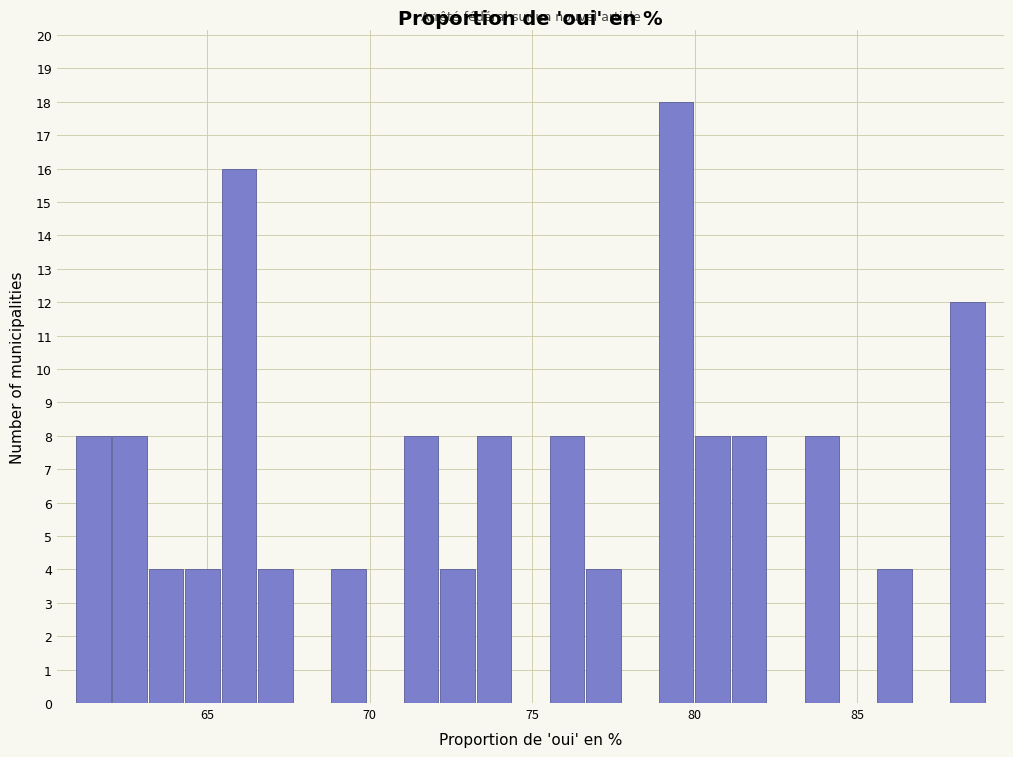

Around what value on the x-axis is the tallest bar? Give the approximate position of its centre, as read against the axis.

79.5